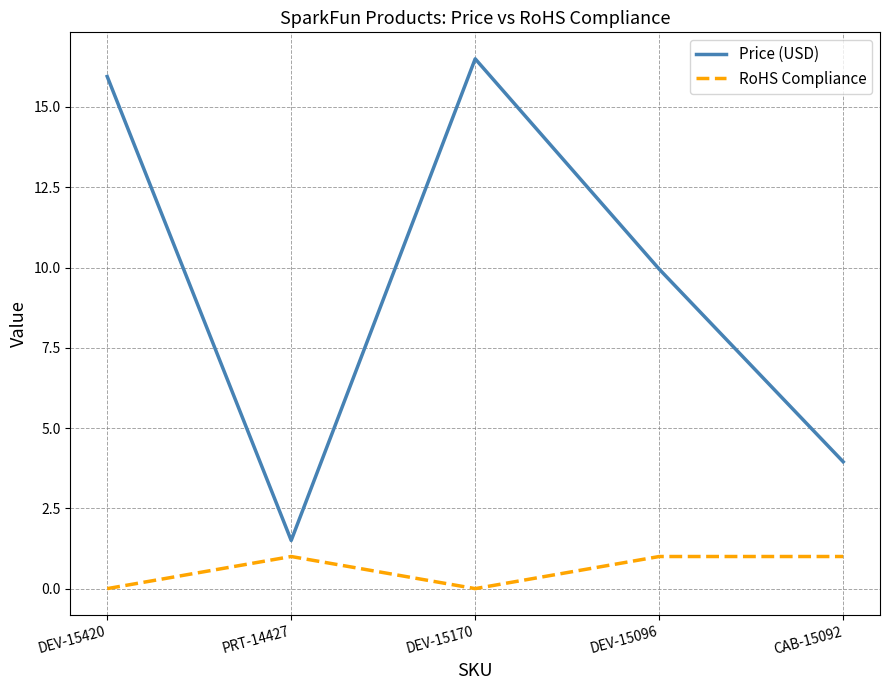

The value of Price (USD) at DEV-15420 is 15.9. True or false?

True